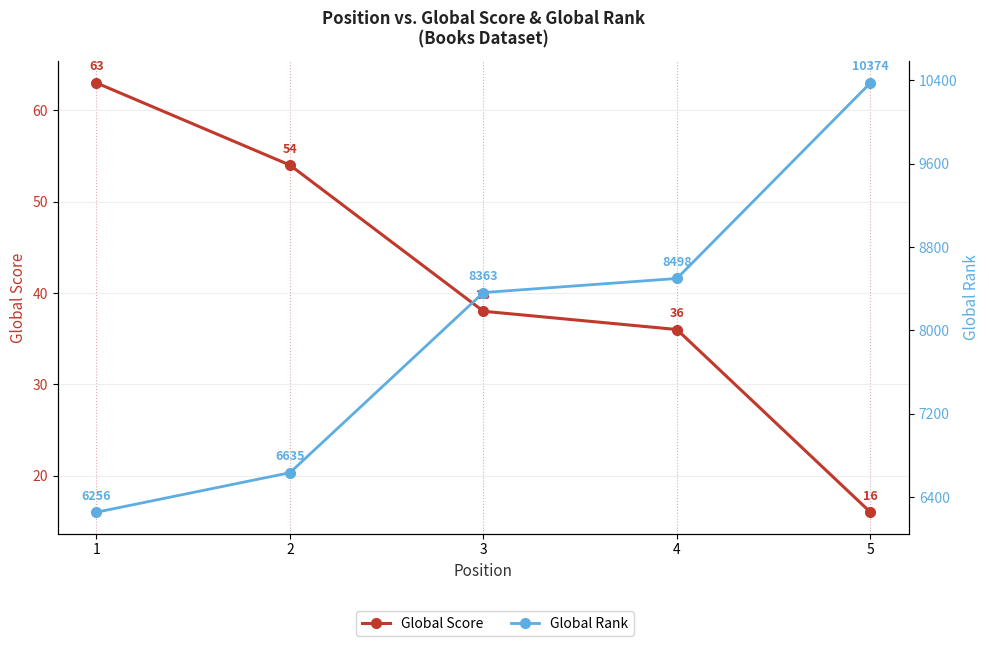

The value of Global Rank at 3 is 8363. True or false?

True